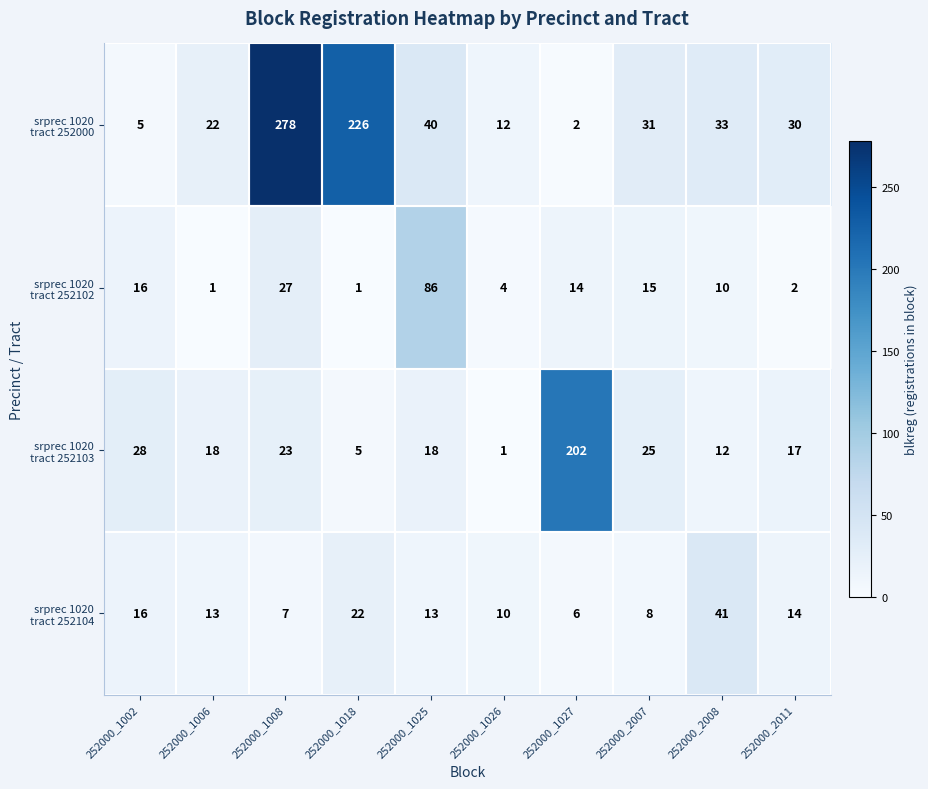

What is the spread (max minus min) of values at 252000_1025?

73